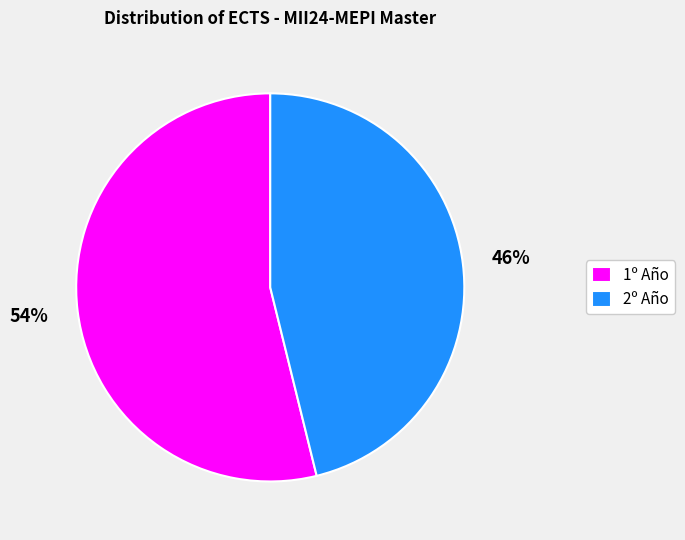

What is the largest slice in the pie chart?

1º Año